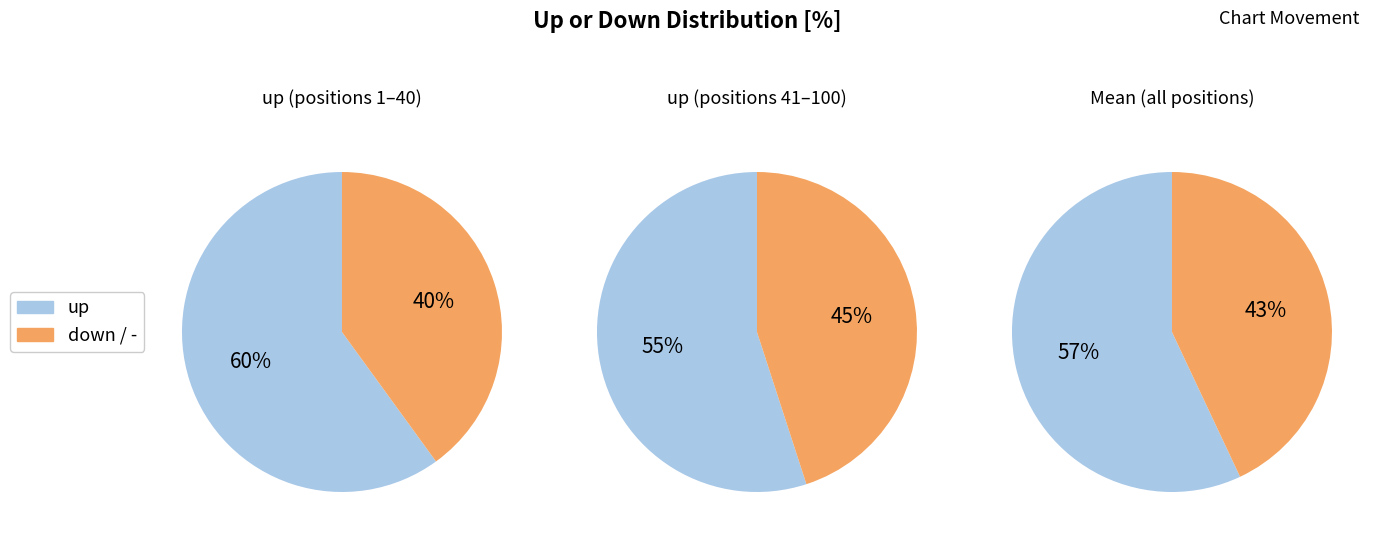

Rank the categories by value from highest to lowest.

up, down, -